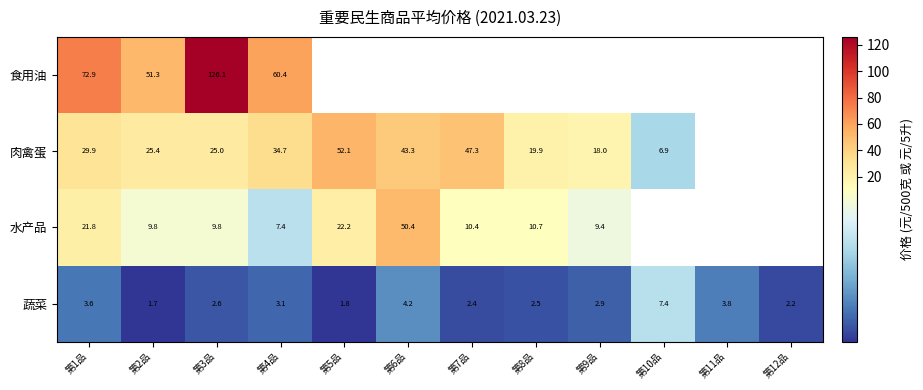

Is the value of 食用油 at 第2品 greater than the value of 肉禽蛋 at 第9品?

Yes